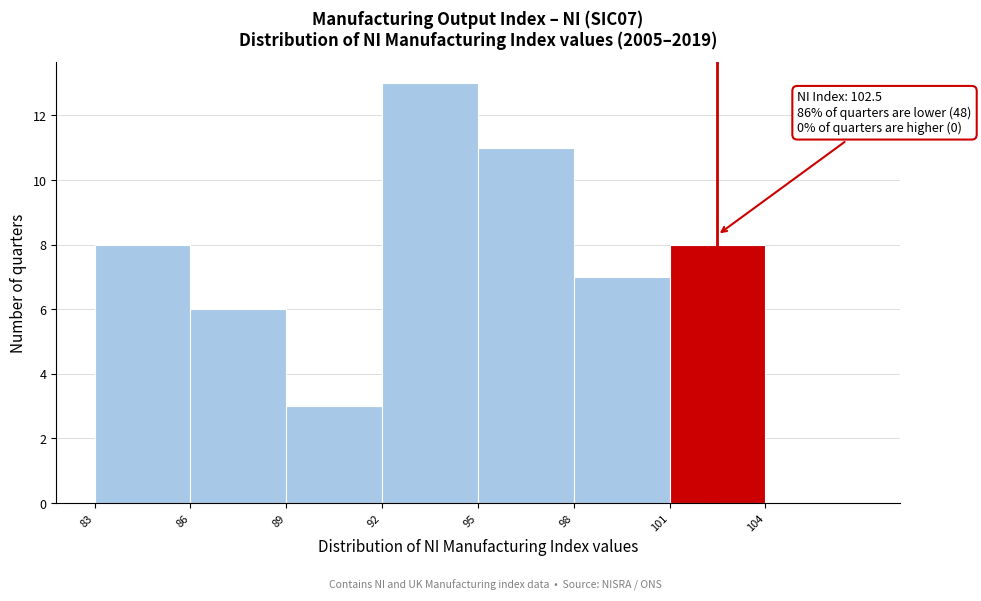

Which range on the x-axis has the tallest bar?

92 to 95